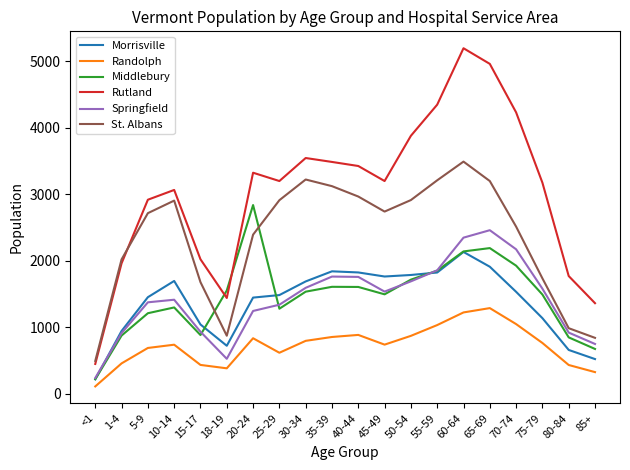

What is the difference between the highest and lowest values at 10-14?

2326